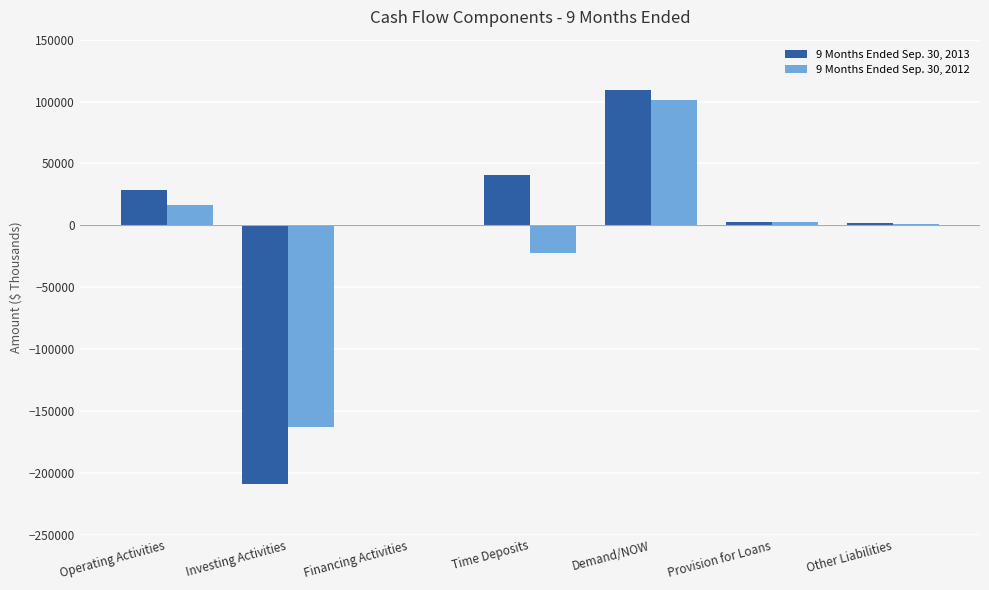

What are all the series names shown in the legend?

9 Months Ended Sep. 30, 2013, 9 Months Ended Sep. 30, 2012